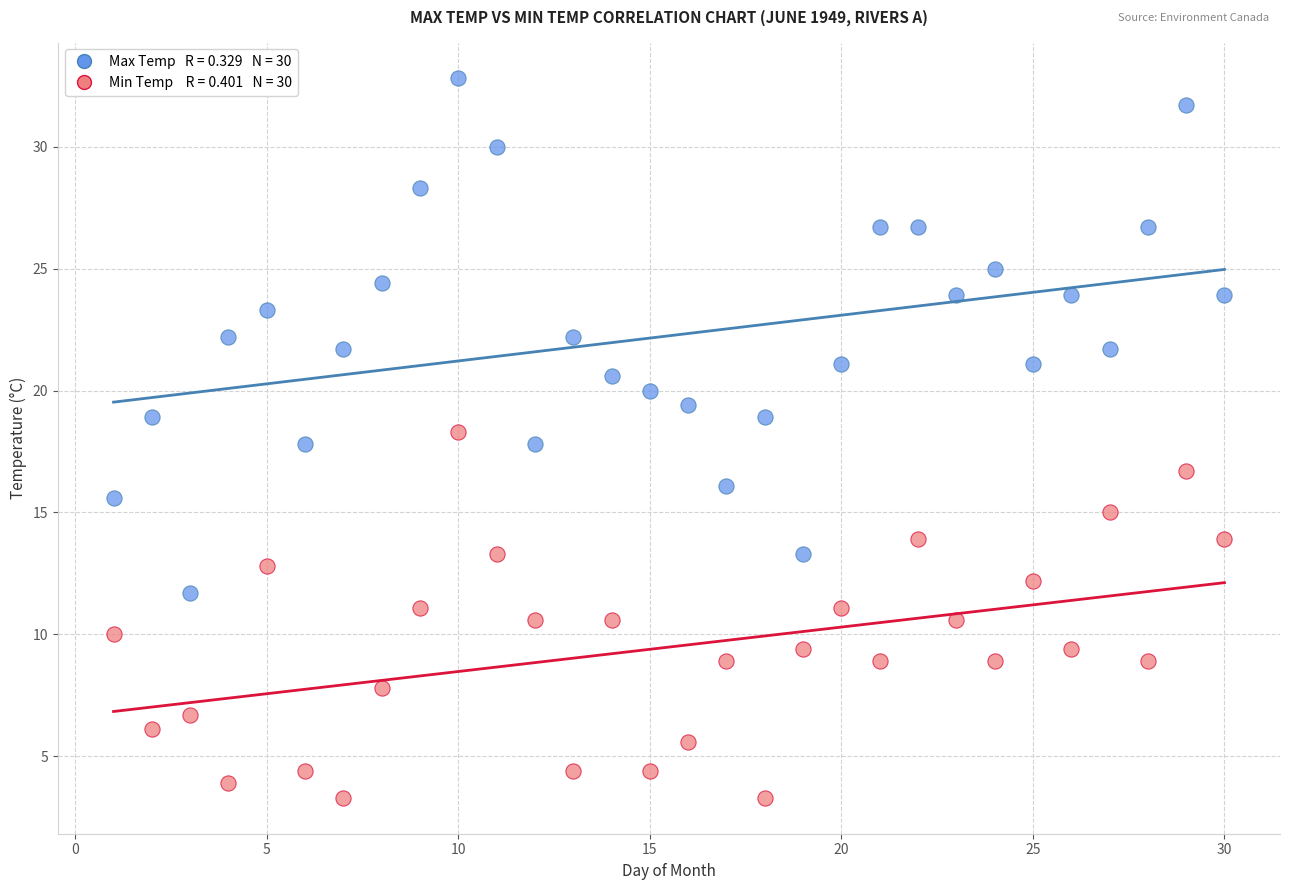

Across all data points, what is the range of Y values (max minus min)?

29.5